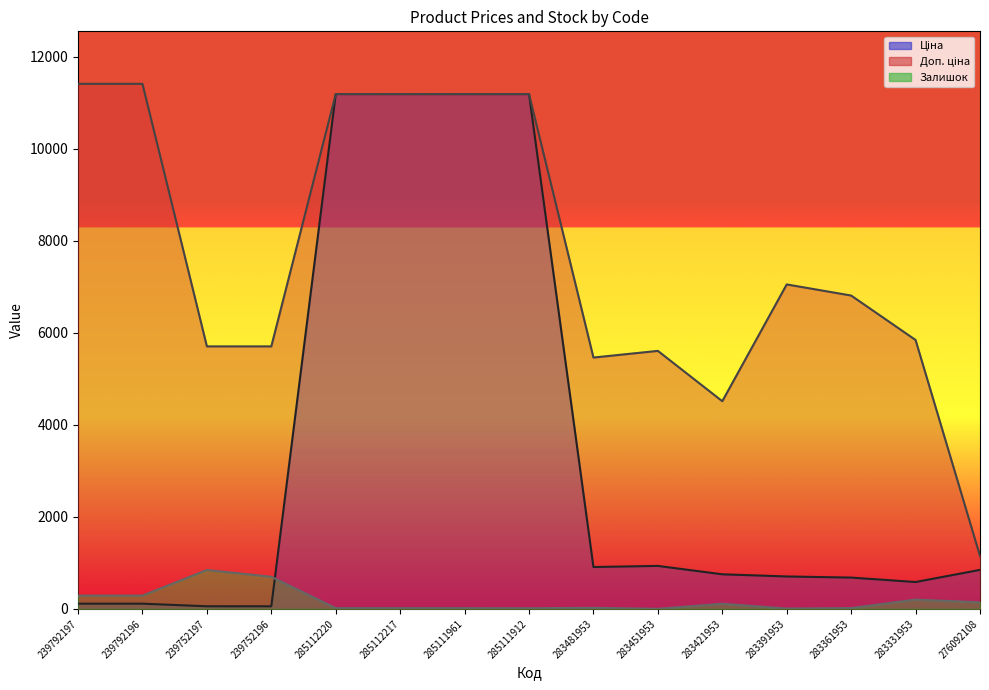

Where do Залишок and Ціна first cross each other?

239752196 and 285112220